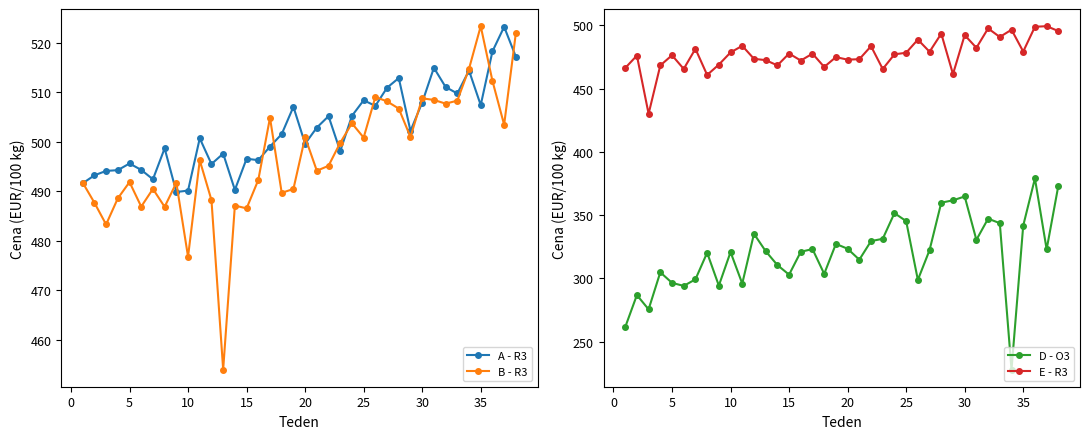

What is the highest value of the D - O3 series?

379.0